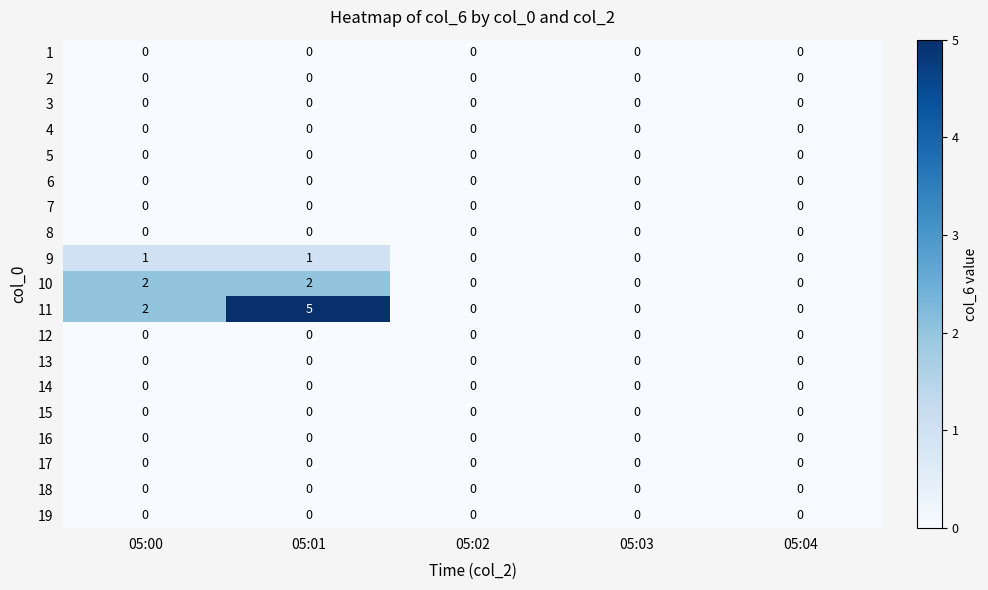

Which series has the widest spread of values?

11